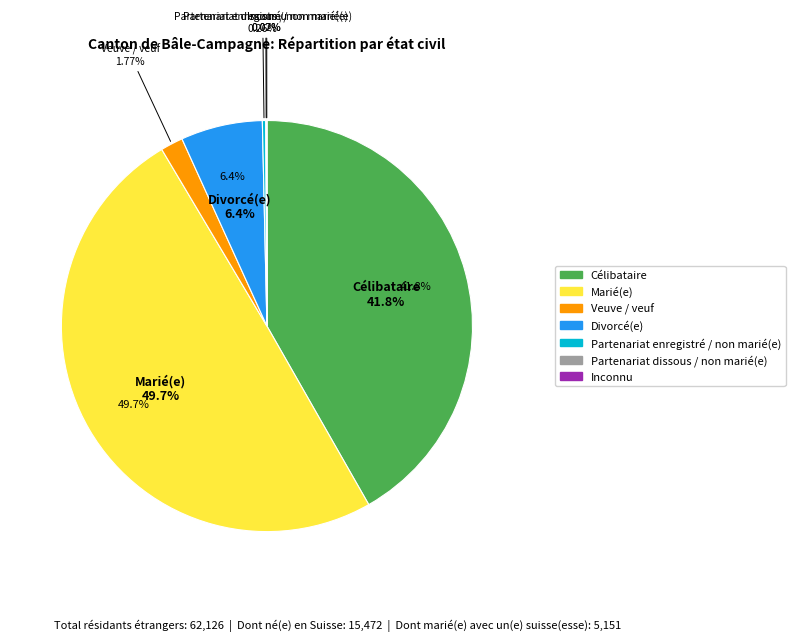

How many segments does this pie chart have?

7